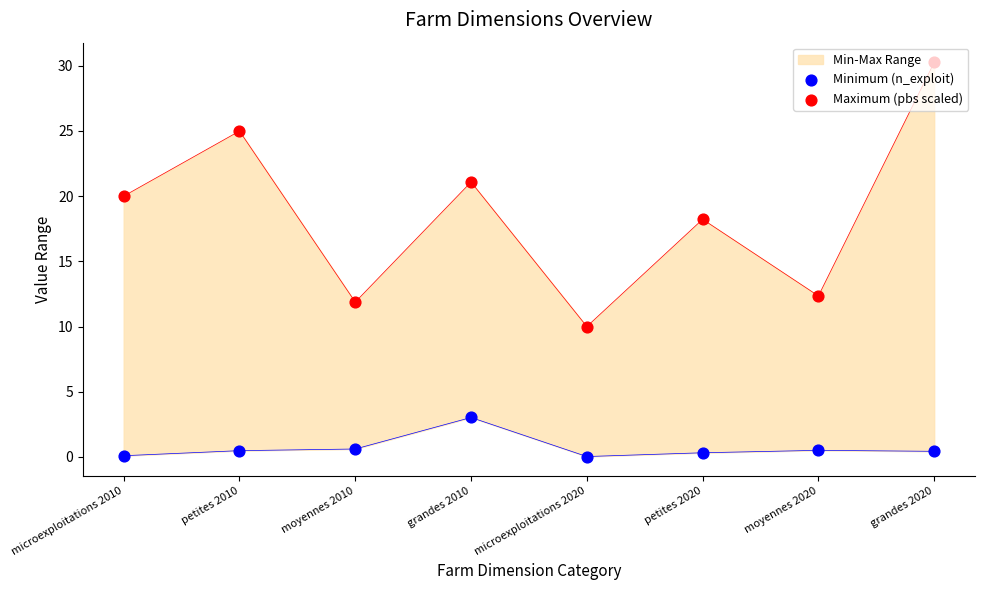

Which series has the largest total across all categories?

Maximum (pbs scaled)